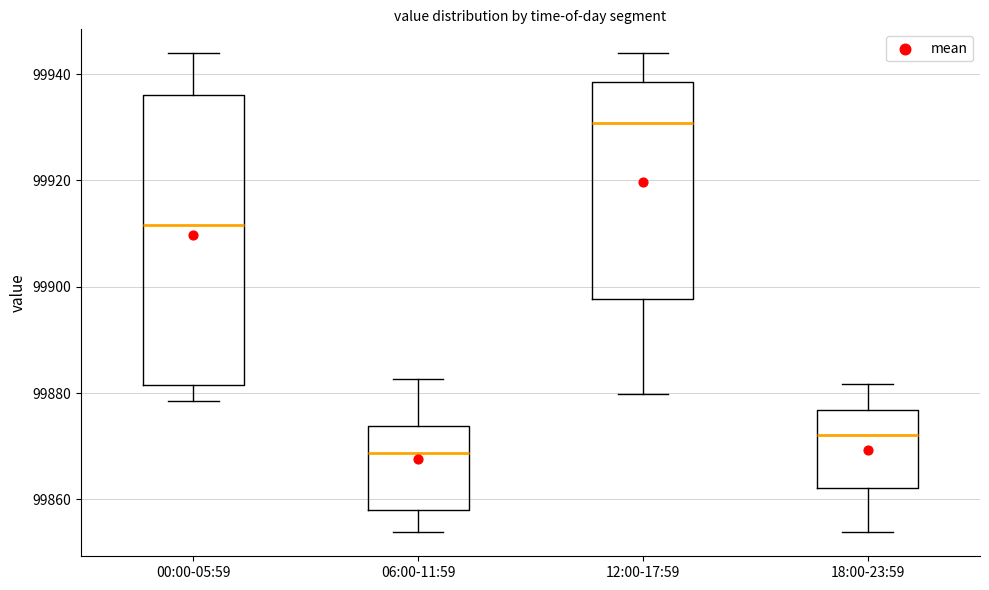

Reading left to right, read every box against the y-axis: the position of its median line, the range the box covers, and the ends of its whiskers. The values are not printed on the chart, so give them approximately, as read against the axis.

00:00-05:59: median 99912, box 99882 to 99936, whiskers 99878 to 99944
06:00-11:59: median 99868, box 99858 to 99874, whiskers 99854 to 99882
12:00-17:59: median 99930, box 99898 to 99938, whiskers 99880 to 99944
18:00-23:59: median 99872, box 99862 to 99876, whiskers 99854 to 99882